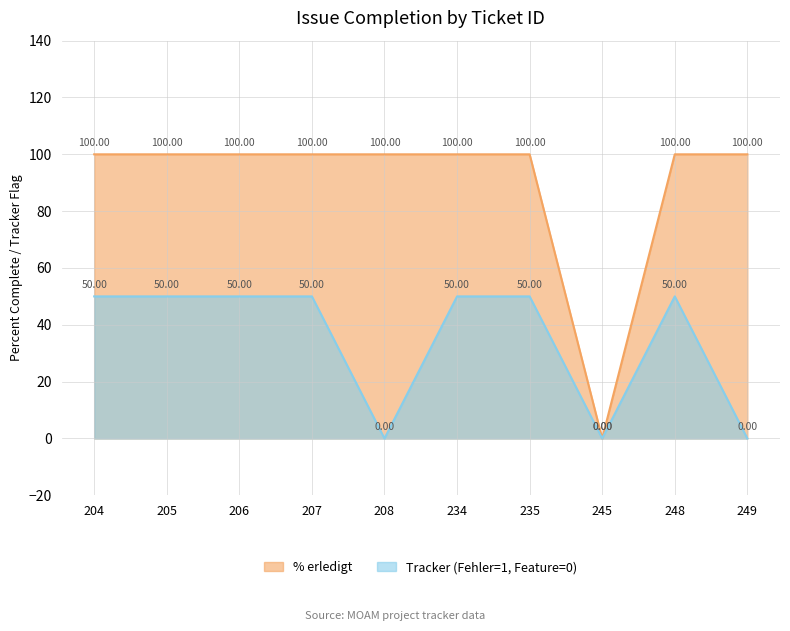

Is it true that % erledigt equals 22 at 235?

False